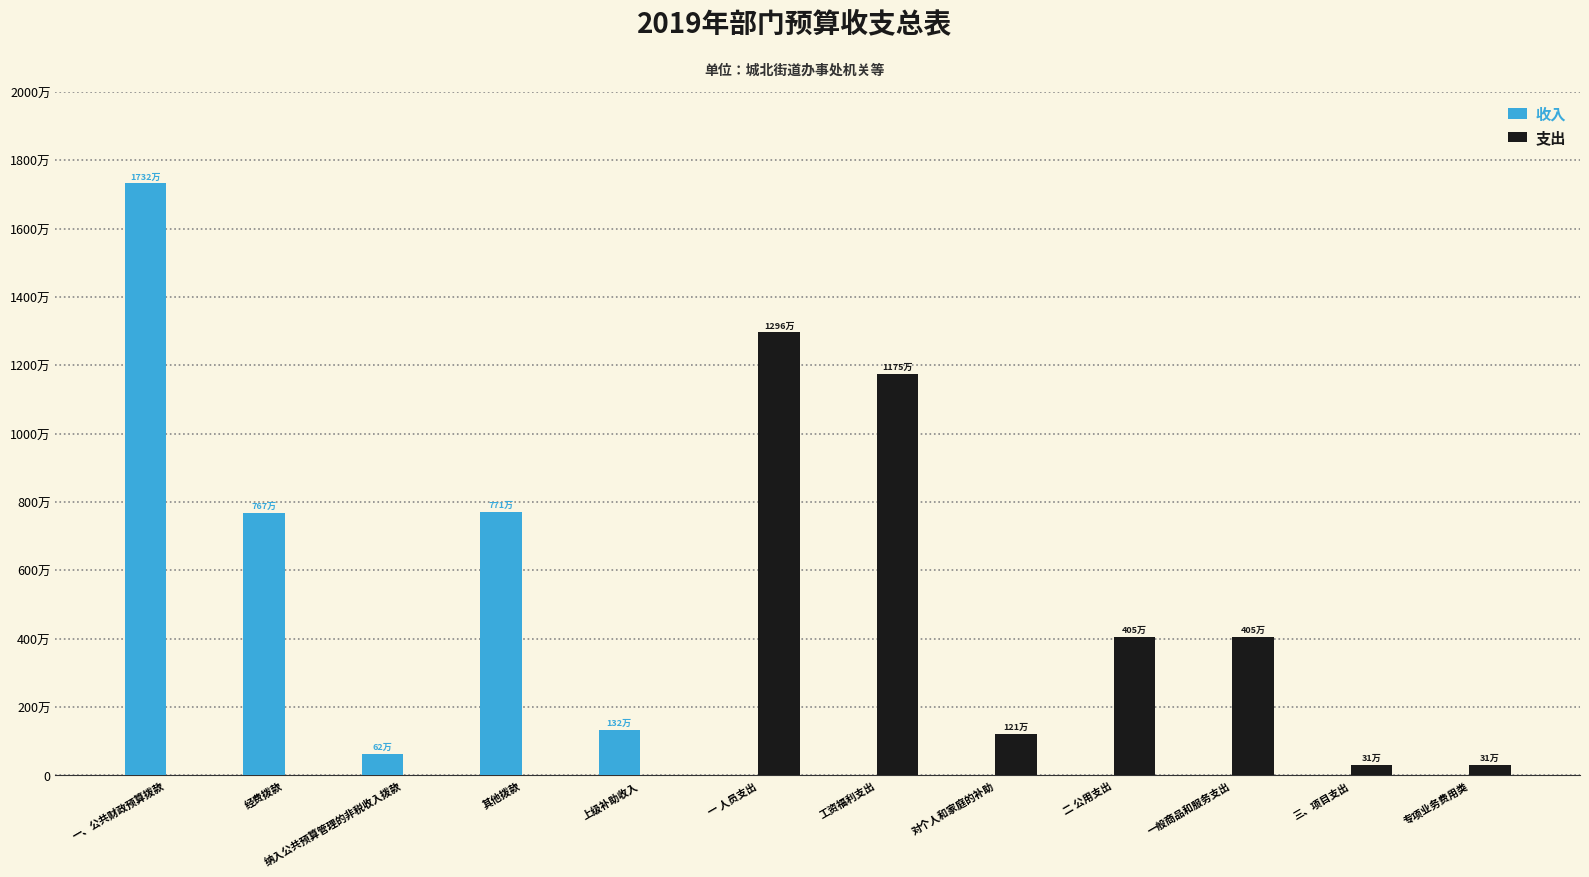

What position from the left is 工资福利支出?

7